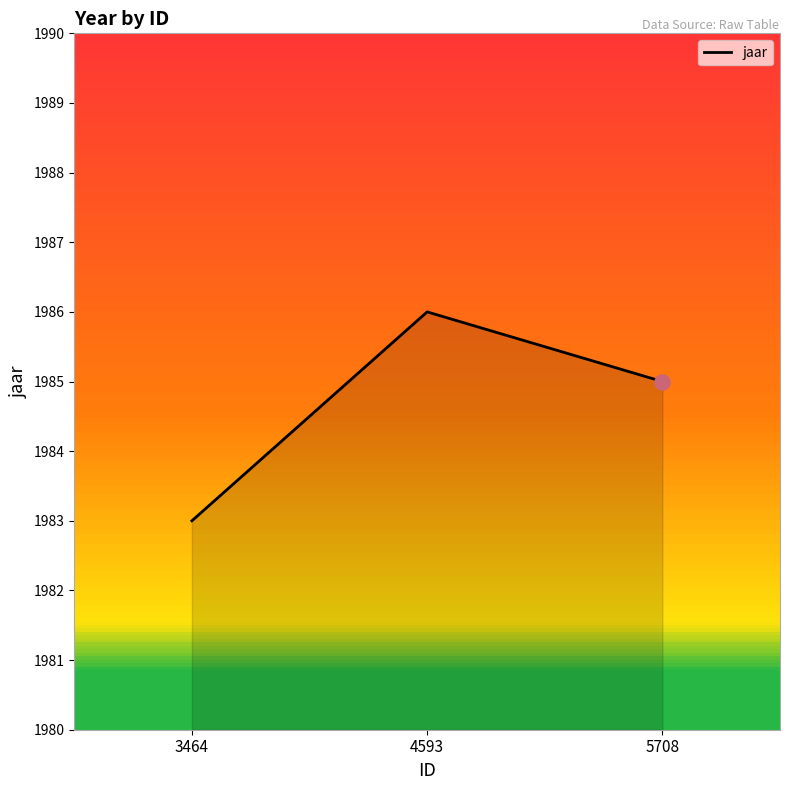

Between 4593 and 3464, which is larger?

4593